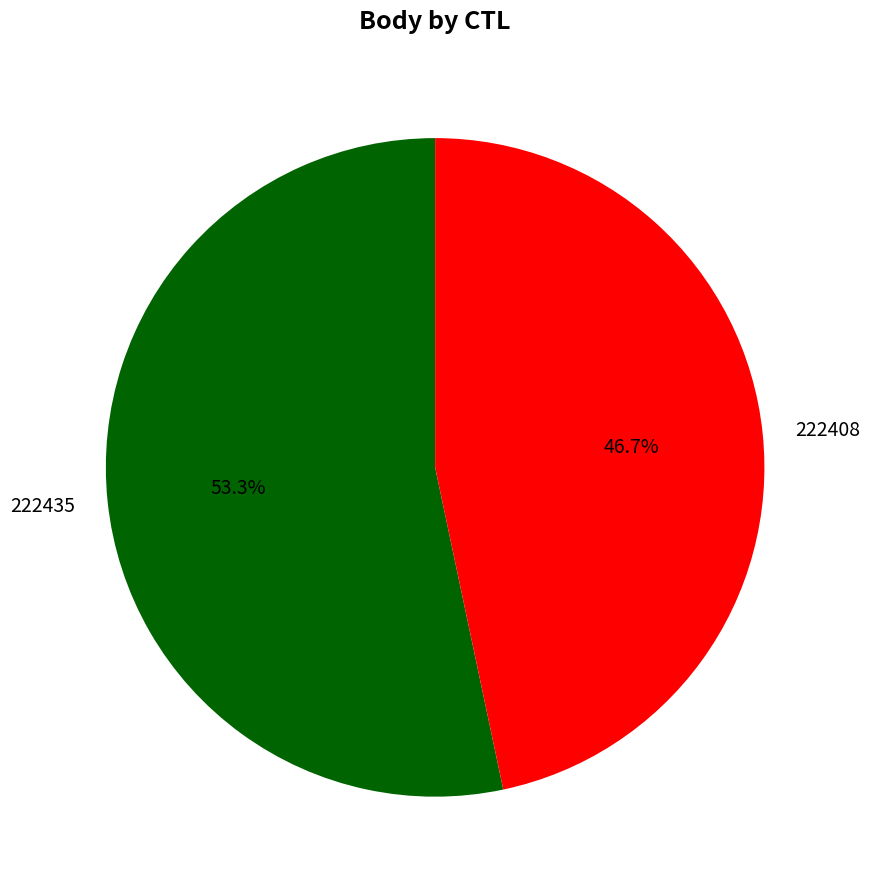

What is the ratio of the value at 222435 to the value at 222408?

1.1